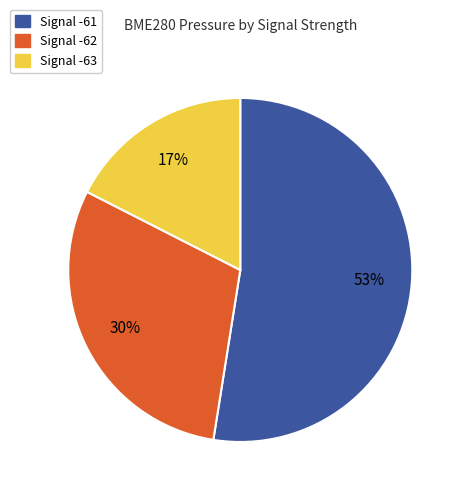

Is there a majority slice in this chart?

Yes